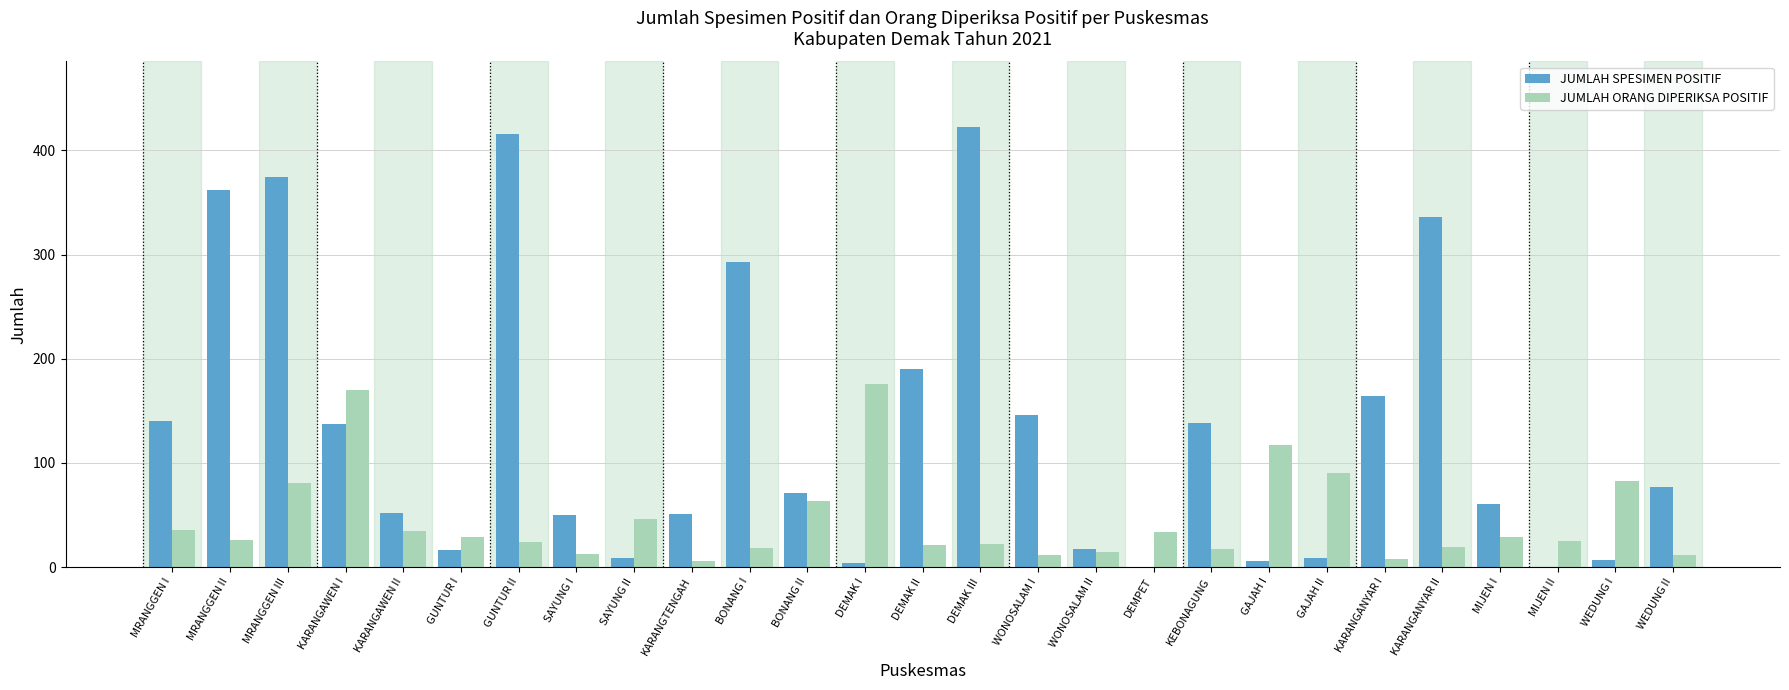

Is it true that JUMLAH SPESIMEN POSITIF equals 336 at KARANGANYAR II?

True